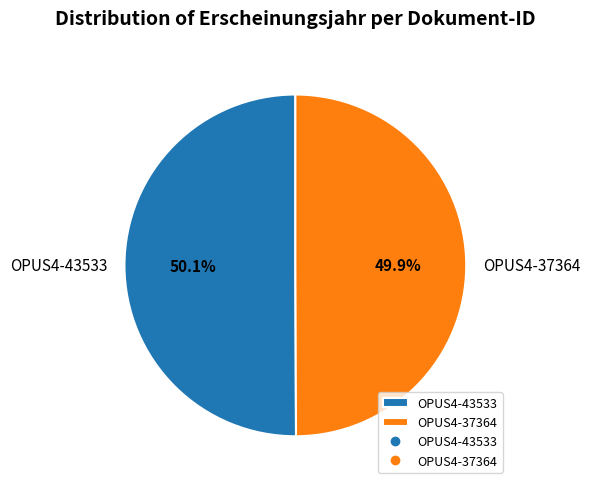

Count the number of slices in the pie.

2